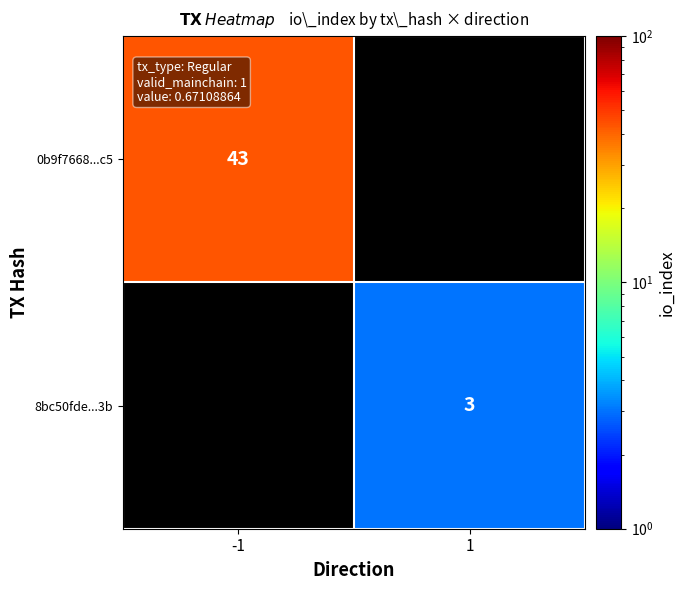

At how many categories does at least one series exceed 42?

1